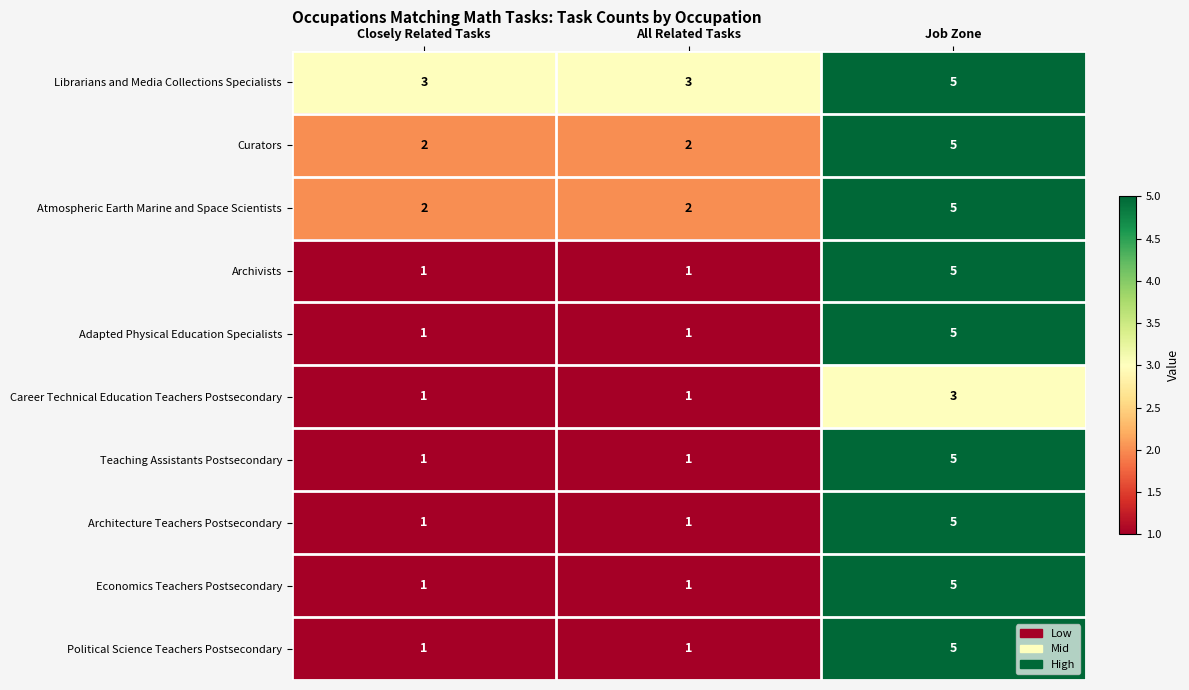

Reading left to right, list all the values displayed in this chart.

Librarians and Media Collections Specialists: Closely Related Tasks=3	All Related Tasks=3	Job Zone=5
Curators: Closely Related Tasks=2	All Related Tasks=2	Job Zone=5
Atmospheric Earth Marine and Space Scientists: Closely Related Tasks=2	All Related Tasks=2	Job Zone=5
Archivists: Closely Related Tasks=1	All Related Tasks=1	Job Zone=5
Adapted Physical Education Specialists: Closely Related Tasks=1	All Related Tasks=1	Job Zone=5
Career Technical Education Teachers Postsecondary: Closely Related Tasks=1	All Related Tasks=1	Job Zone=3
Teaching Assistants Postsecondary: Closely Related Tasks=1	All Related Tasks=1	Job Zone=5
Architecture Teachers Postsecondary: Closely Related Tasks=1	All Related Tasks=1	Job Zone=5
Economics Teachers Postsecondary: Closely Related Tasks=1	All Related Tasks=1	Job Zone=5
Political Science Teachers Postsecondary: Closely Related Tasks=1	All Related Tasks=1	Job Zone=5